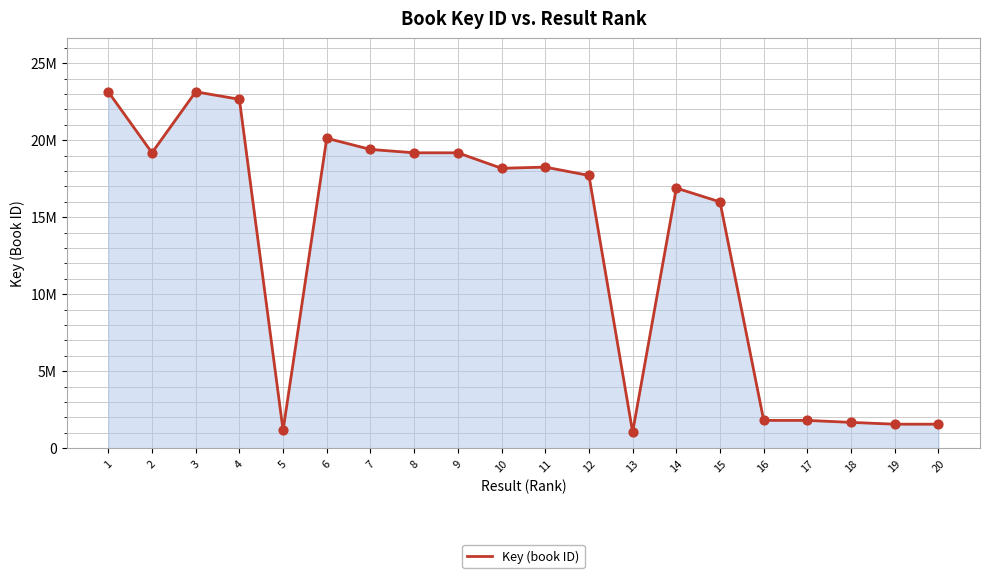

Between 9 and 7, which is larger?

7